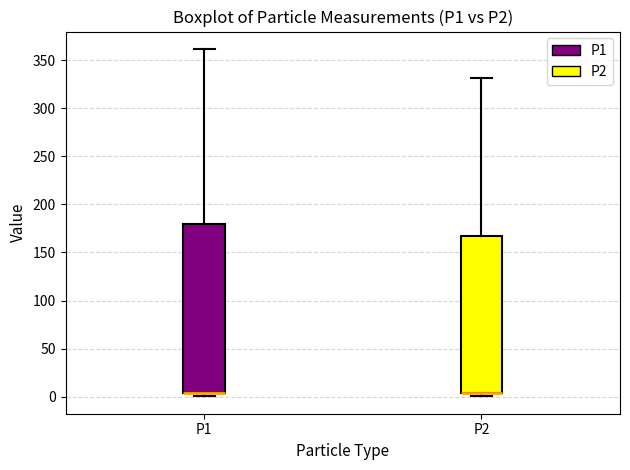

Where does the upper whisker of the box for P2 end on the y-axis? The values are not printed on the chart, so give them approximately, as read against the axis.

330